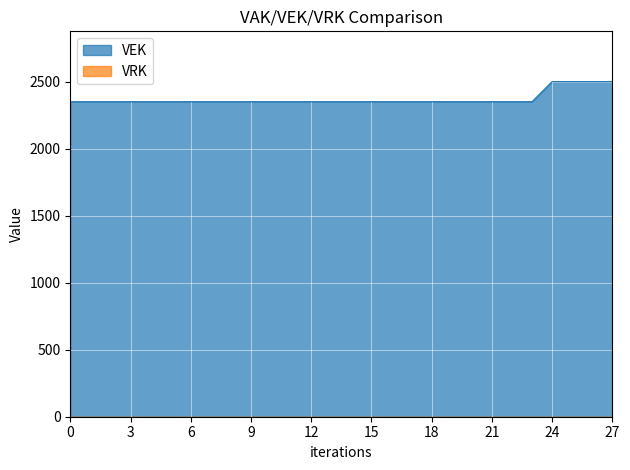

Does the chart display data point markers on the line(s)?

No